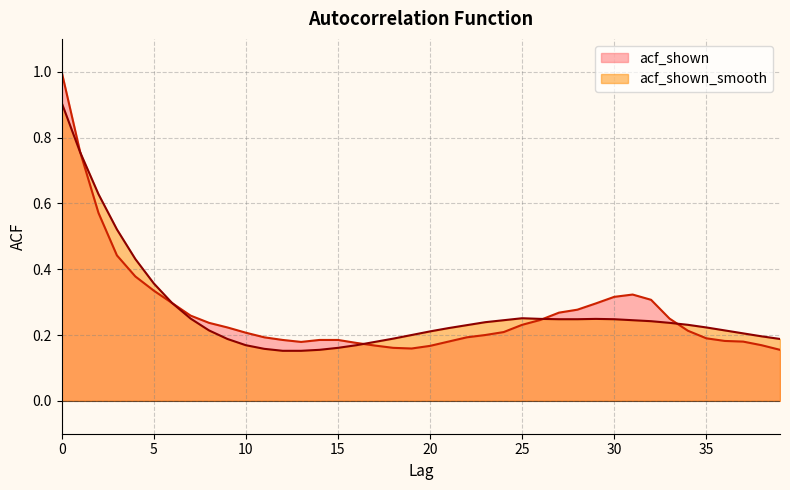

Read the acf_shown_smooth value at 4.

0.4